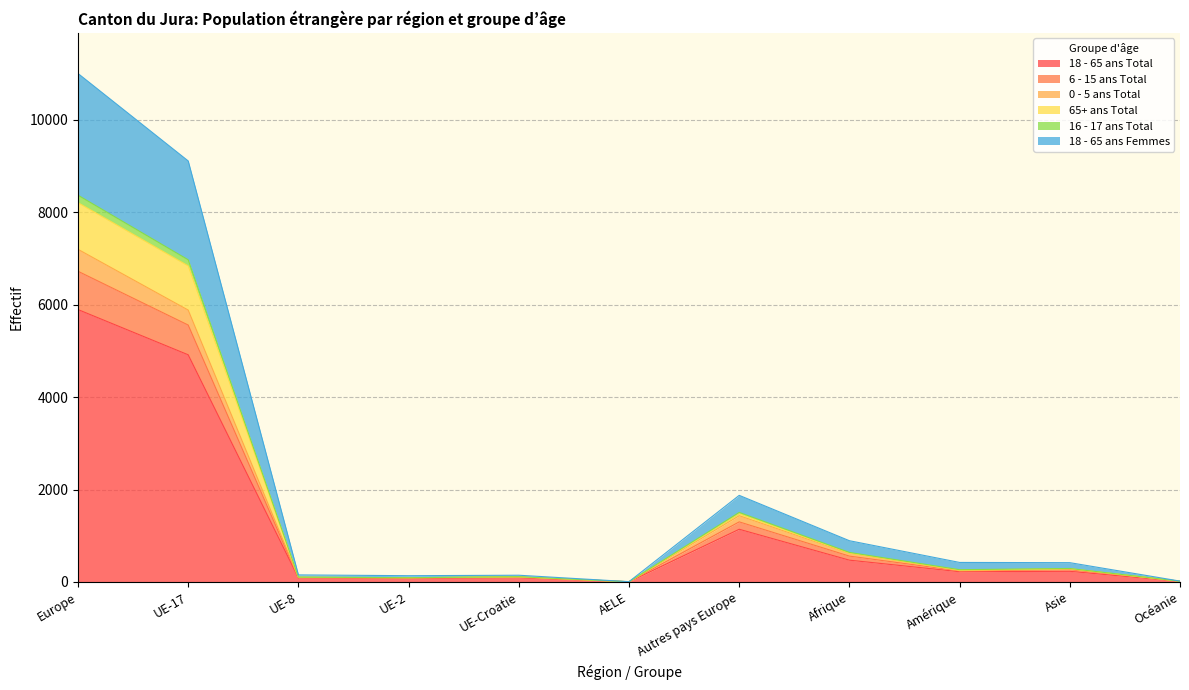

At which category does 16 - 17 ans Total reach its first local valley?

UE-2